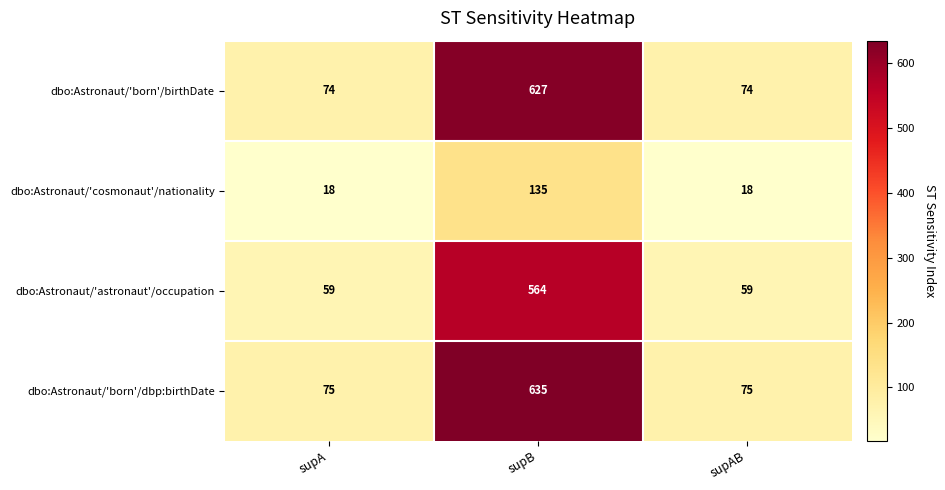

Which series has the largest total across all categories?

dbo:Astronaut/'born'/dbp:birthDate